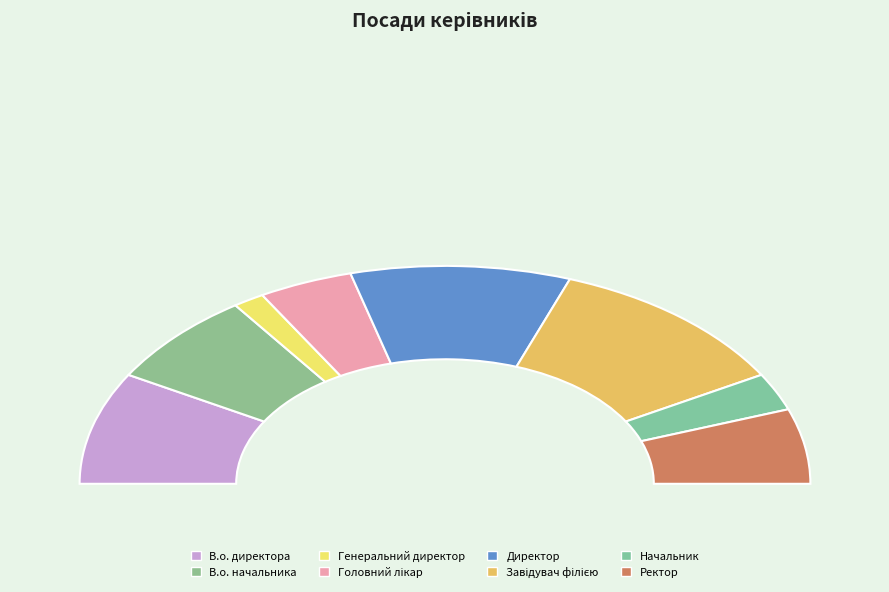

What percentage is the Генеральний директор slice, to the nearest percent?

3%